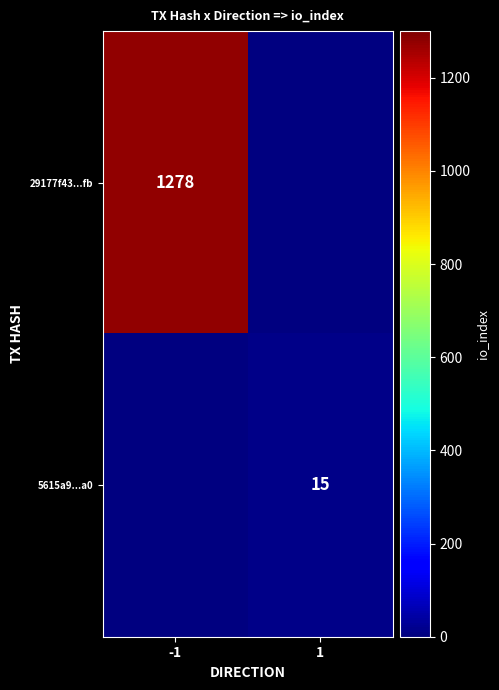

The value of 5615a9...a0 at 1 is 15. True or false?

True